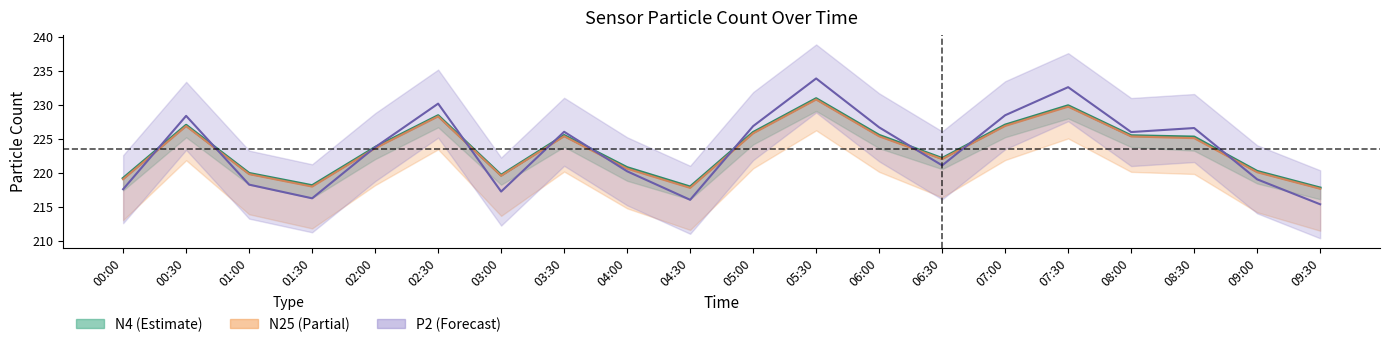

How many data points does each series have?

20